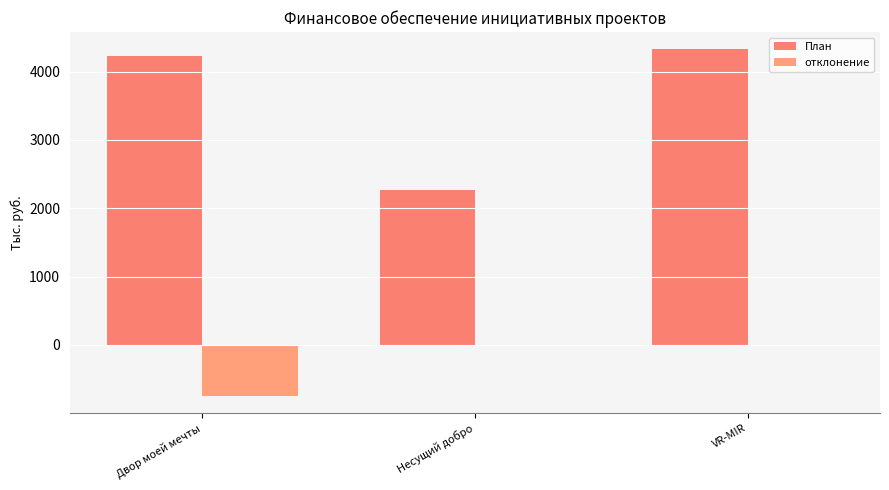

Where does the План series first go above 4225?

Двор моей мечты